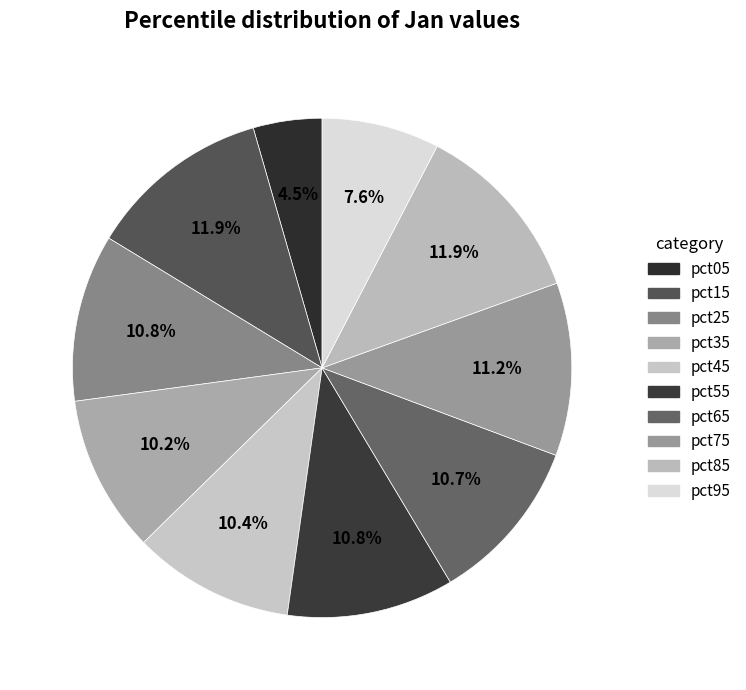

Count the number of slices in the pie.

10